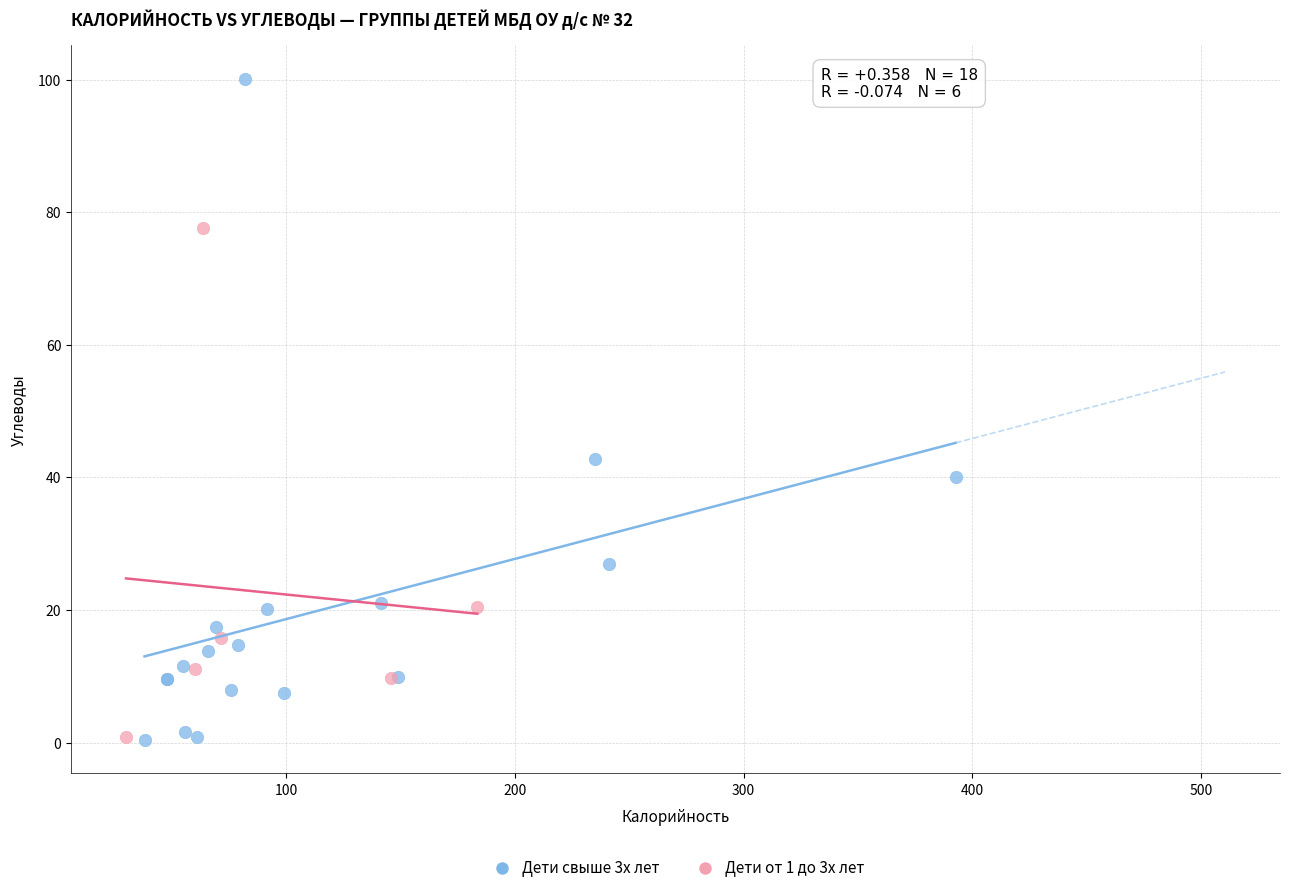

Which series has the largest Y range (max minus min)?

Дети свыше 3х лет